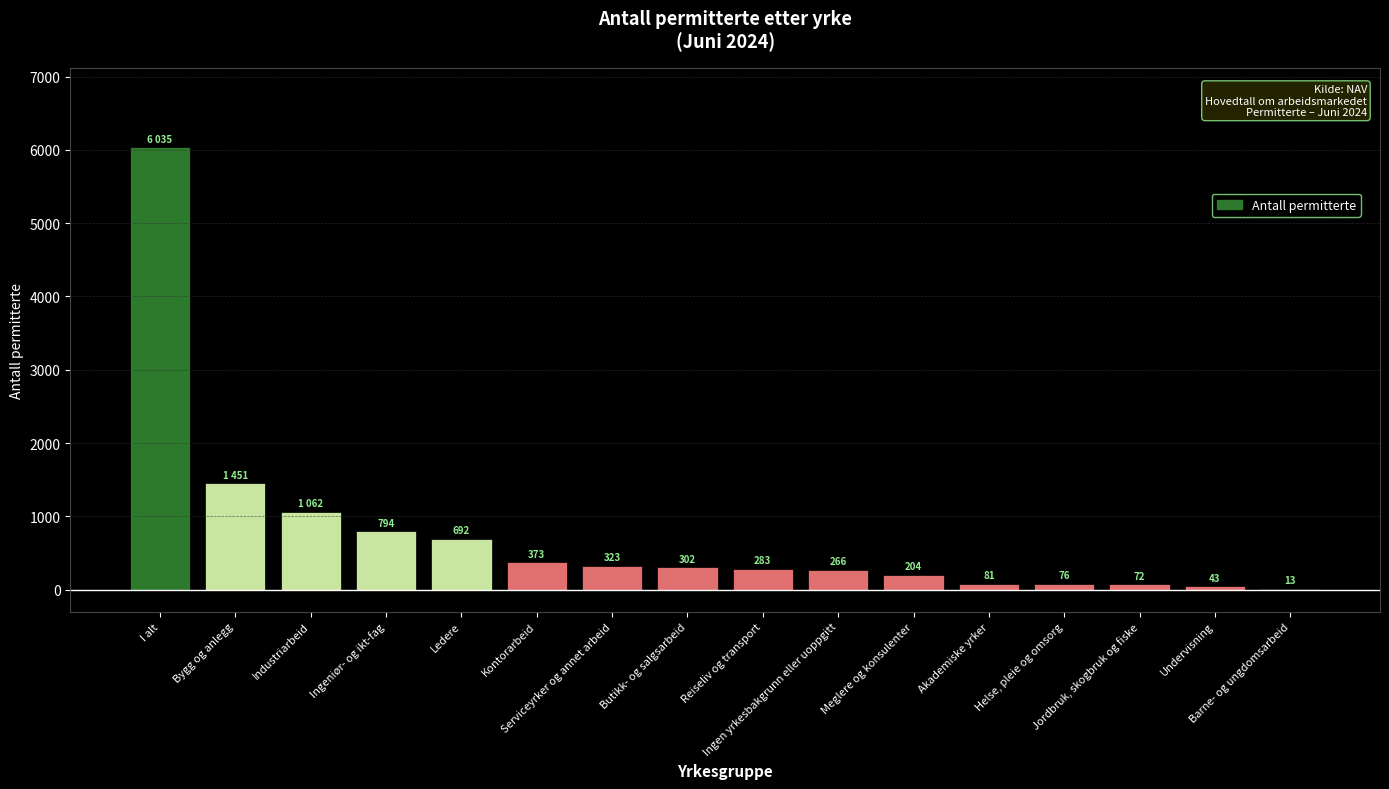

What is the sum of all values?

12070